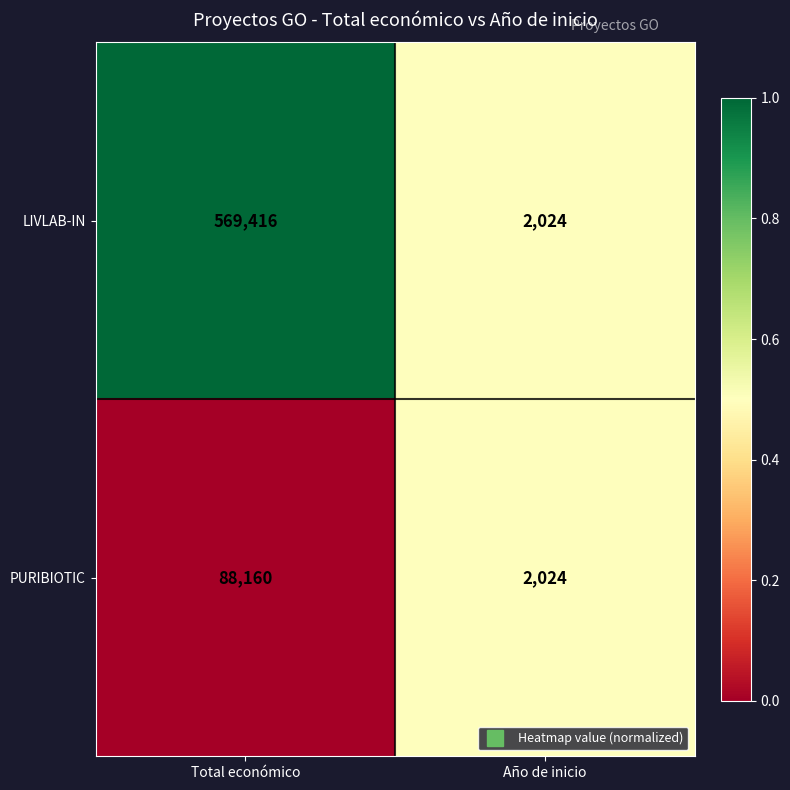

Which category has the highest value in the LIVLAB-IN series?

Total económico